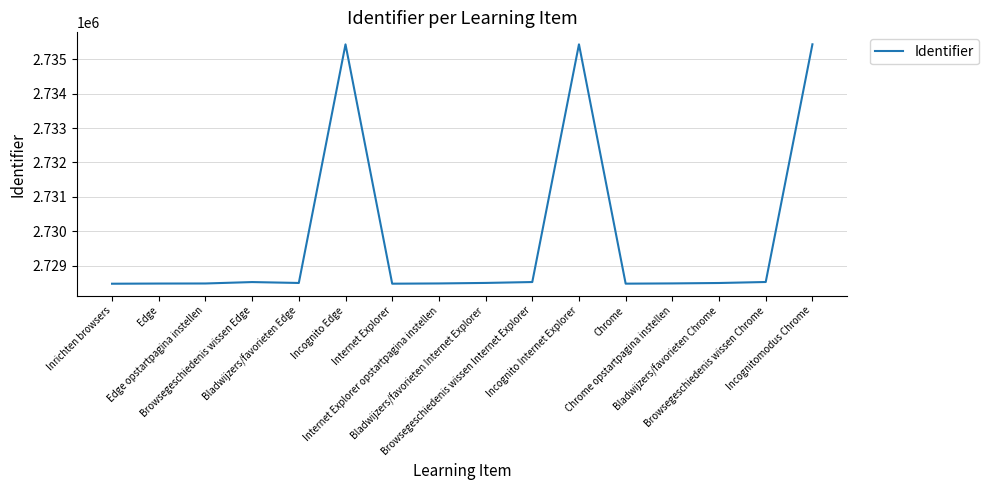

What is the greatest value displayed?

2735434